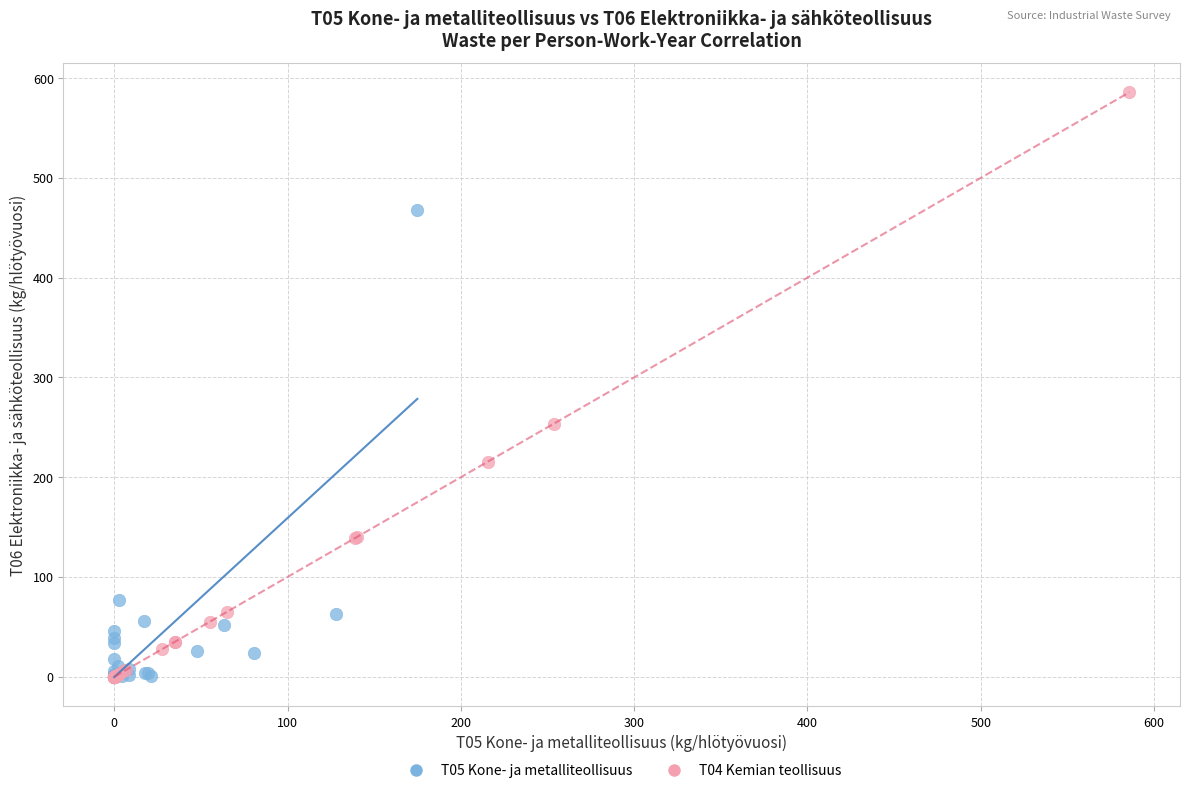

Which series has the widest spread of Y values?

T04 Kemian teollisuus